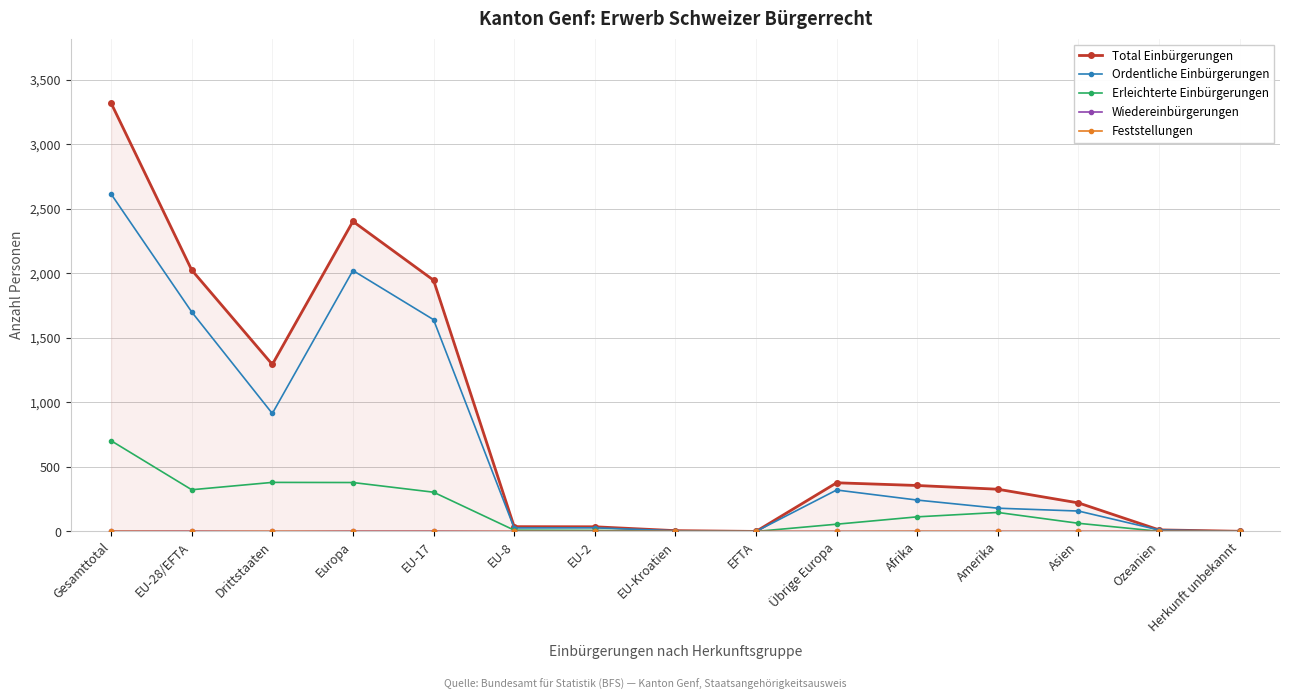

What is the label of the 2nd point from the left?

EU-28/EFTA